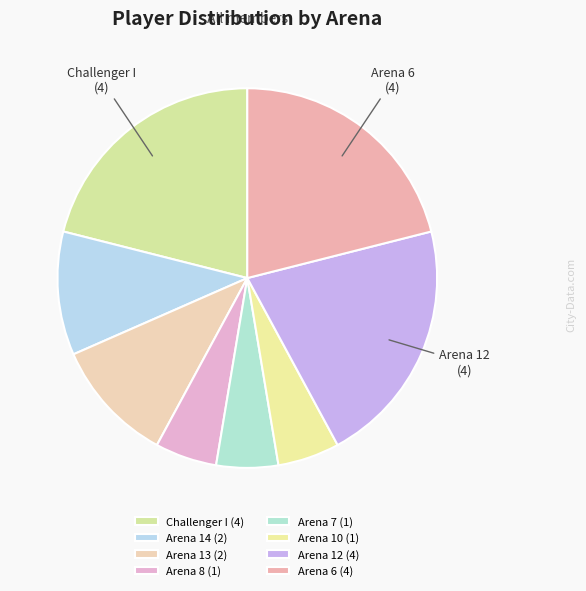

What percentage is NOT represented by Arena 7?

94.7%